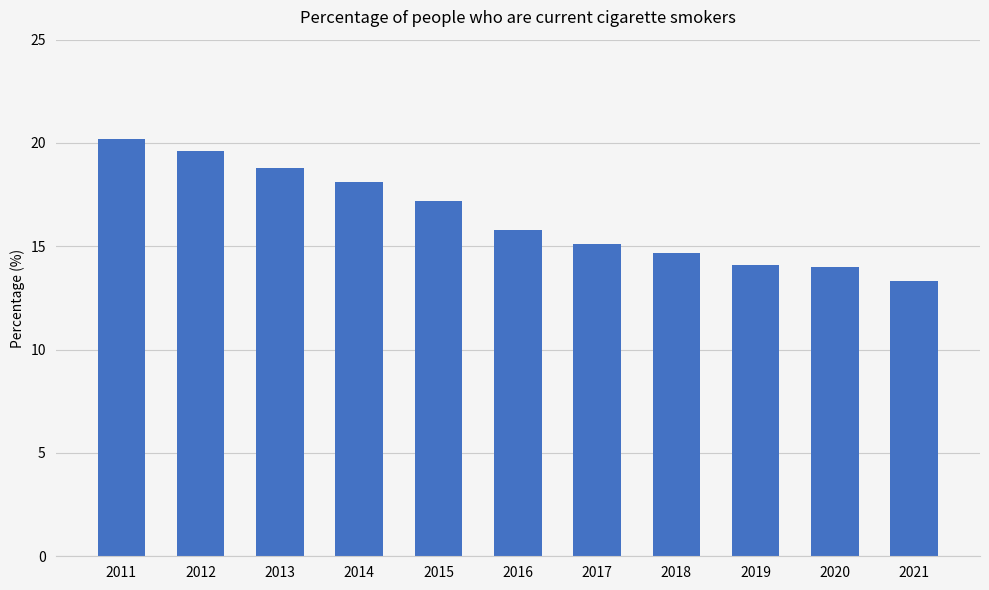

Which label corresponds to the largest value in the chart?

2011